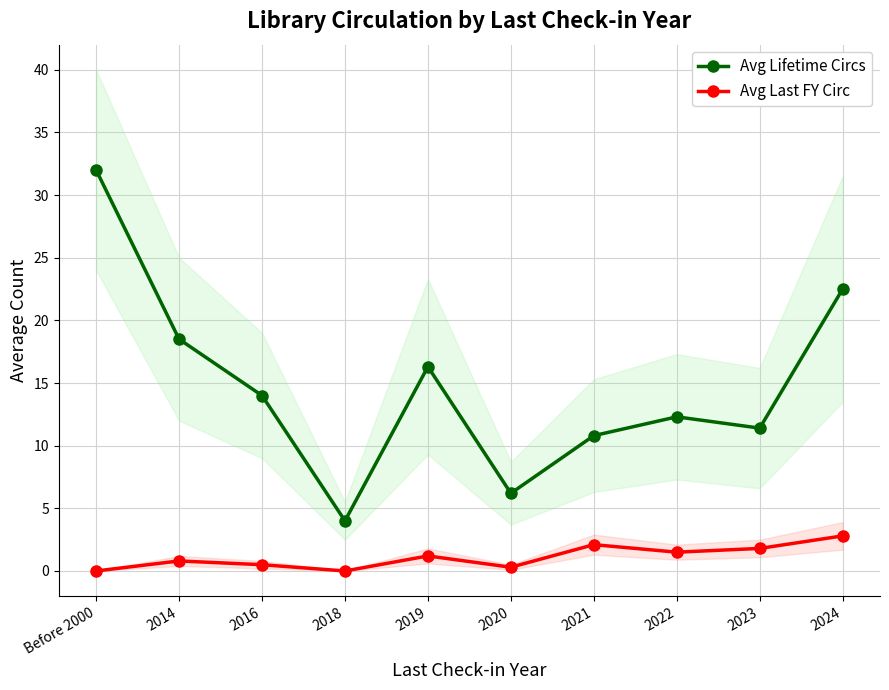

Reading right to left, extract all data points from this chart.

Avg Lifetime Circs: 2024=22.5	2023=11.4	2022=12.3	2021=10.8	2020=6.2	2019=16.3	2018=4.0	2016=14.0	2014=18.5	Before 2000=32.0
Avg Last FY Circ: 2024=2.8	2023=1.8	2022=1.5	2021=2.1	2020=0.3	2019=1.2	2018=0.0	2016=0.5	2014=0.8	Before 2000=0.0